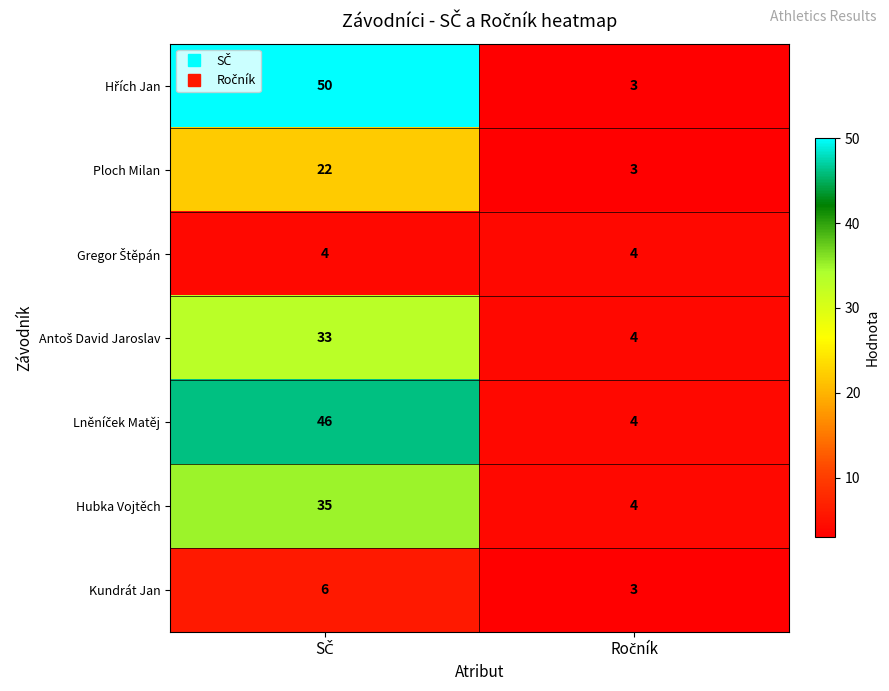

What is the minimum value for Ploch Milan?

3